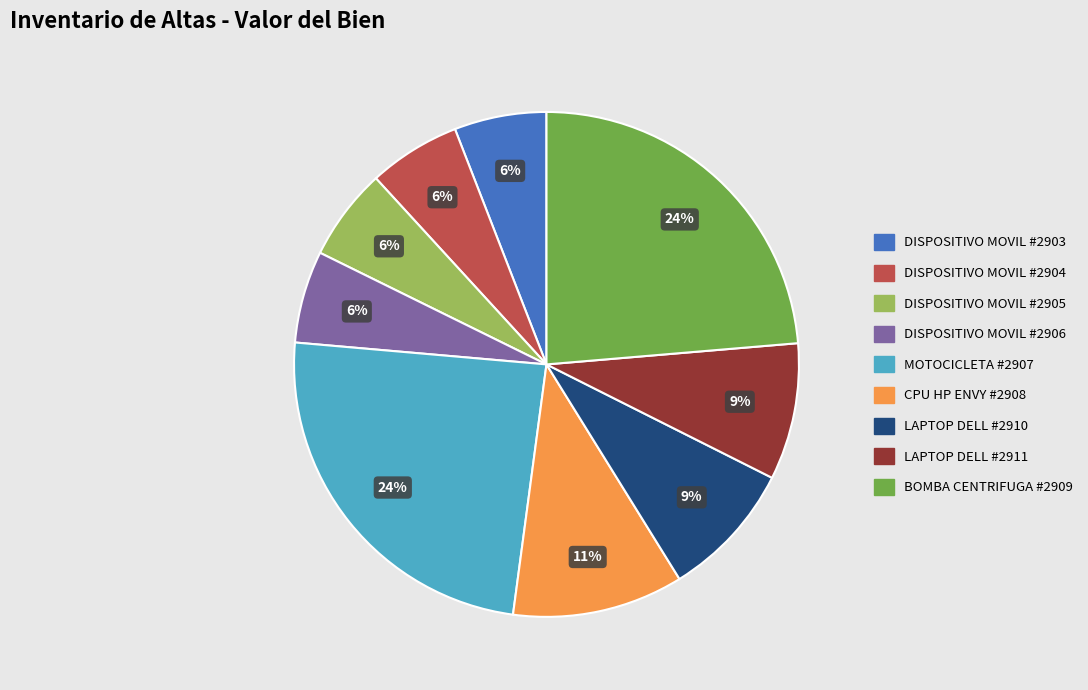

True or false: DISPOSITIVO MOVIL #2904 accounts for 6% of the total.

True